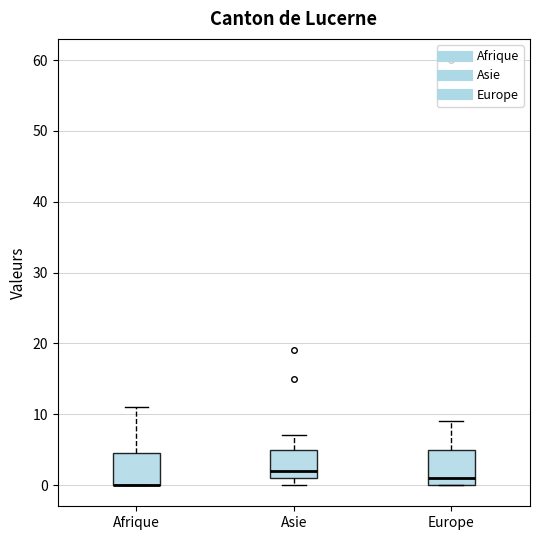

Reading left to right, read every box against the y-axis: the position of its median line, the range the box covers, and the ends of its whiskers. The values are not printed on the chart, so give them approximately, as read against the axis.

Afrique: median 0 (drawn on the box's lower edge), box 0 to 5, whiskers 0 to 11
Asie: median 2, box 1 to 5, whiskers 0 to 7
Europe: median 1, box 0 to 5, whiskers 0 to 9